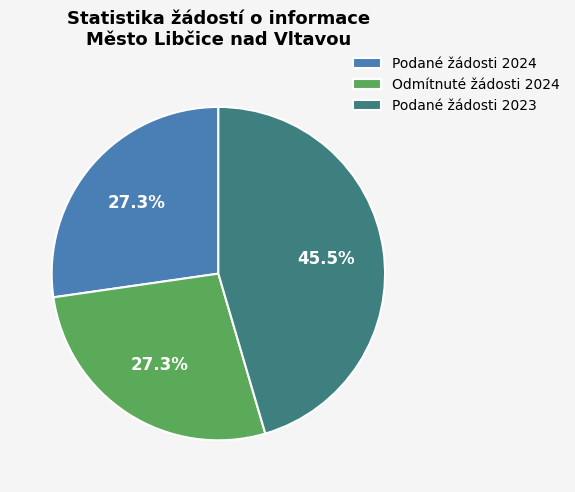

Is Podané žádosti 2024 the majority of the pie?

No